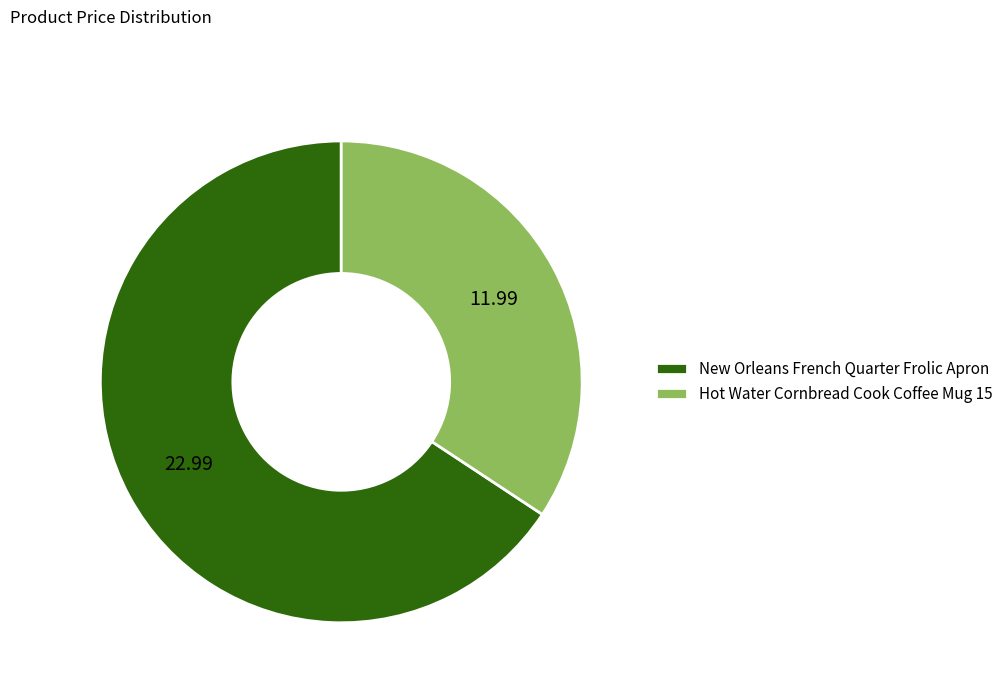

Is the sum of New Orleans French Quarter Frolic Apron and Hot Water Cornbread Cook Coffee Mug 15 greater than half?

Yes